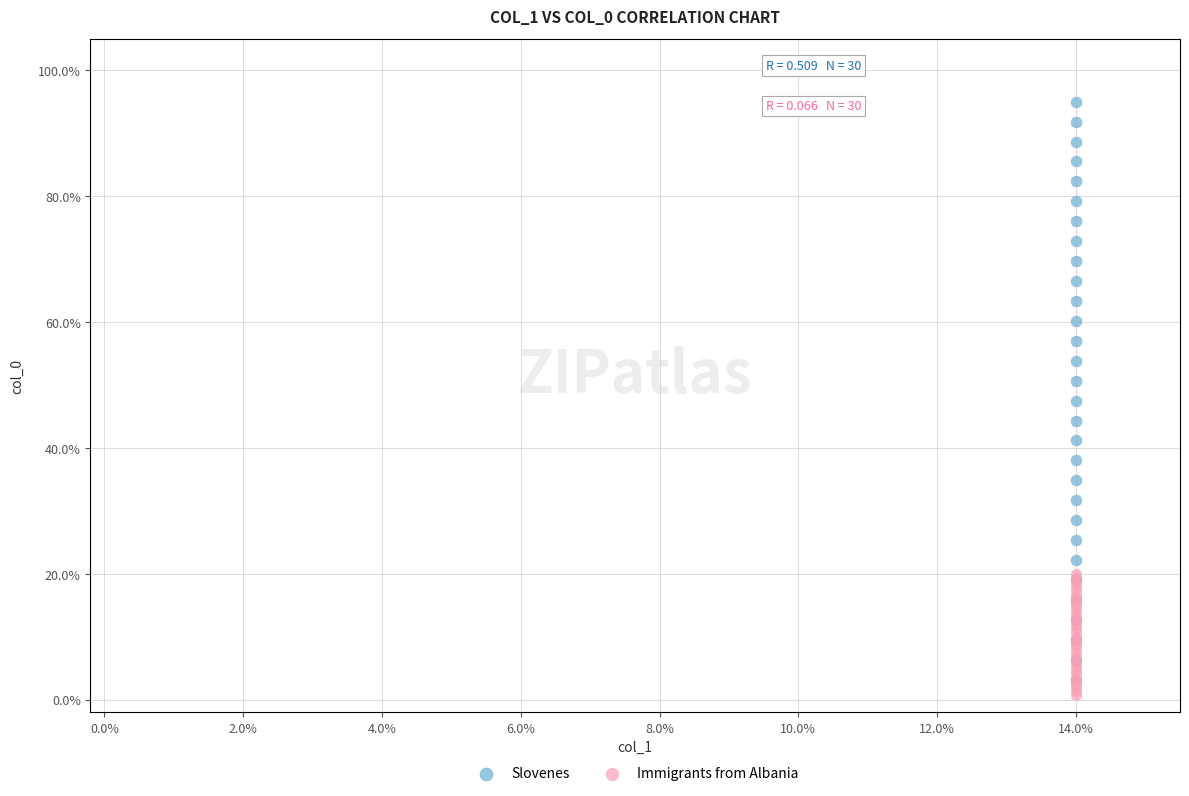

What are all the series names shown in the legend?

Slovenes, Immigrants from Albania